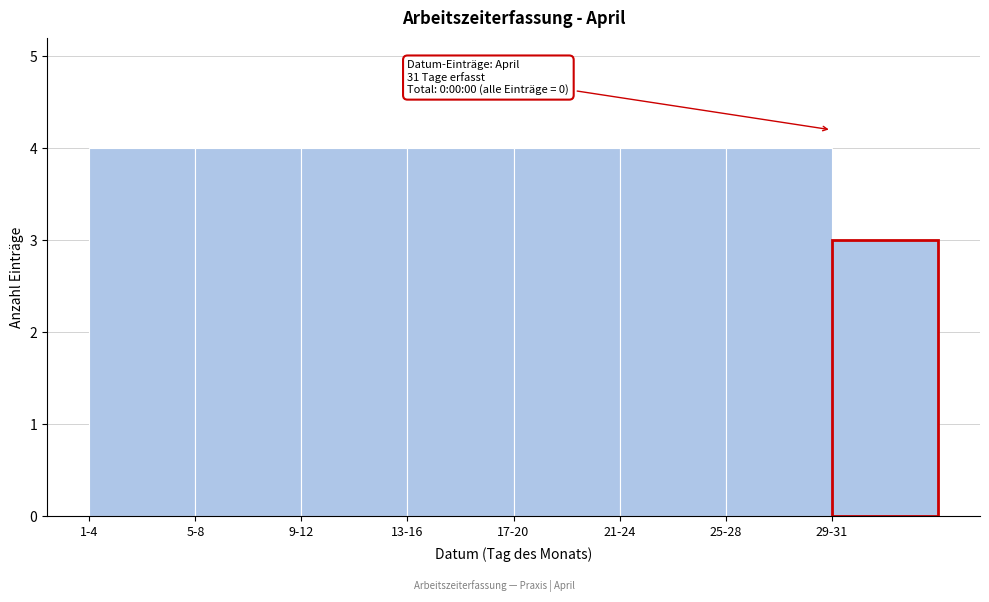

Reading left to right, list all the values displayed in this chart.

1-4=4	5-8=4	9-12=4	13-16=4	17-20=4	21-24=4	25-28=4	29-31=3